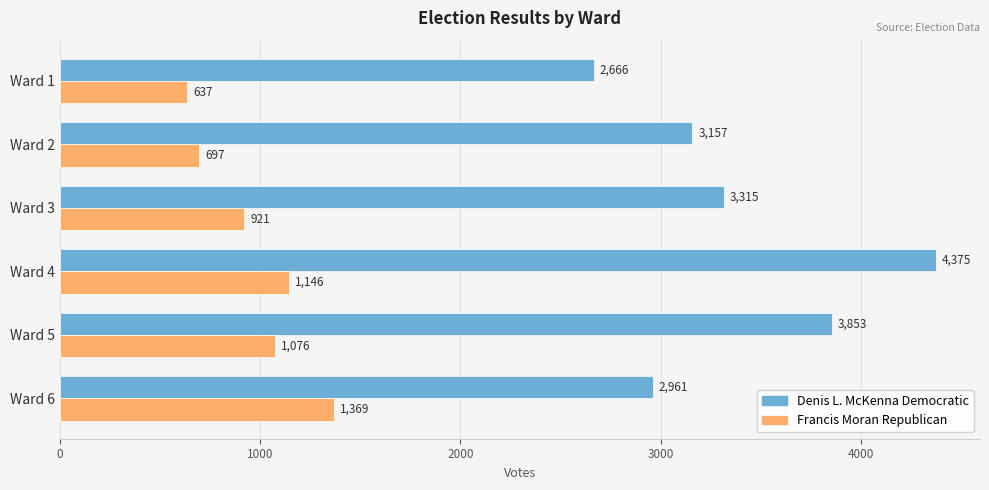

Which series has the largest total across all categories?

Denis L. McKenna Democratic